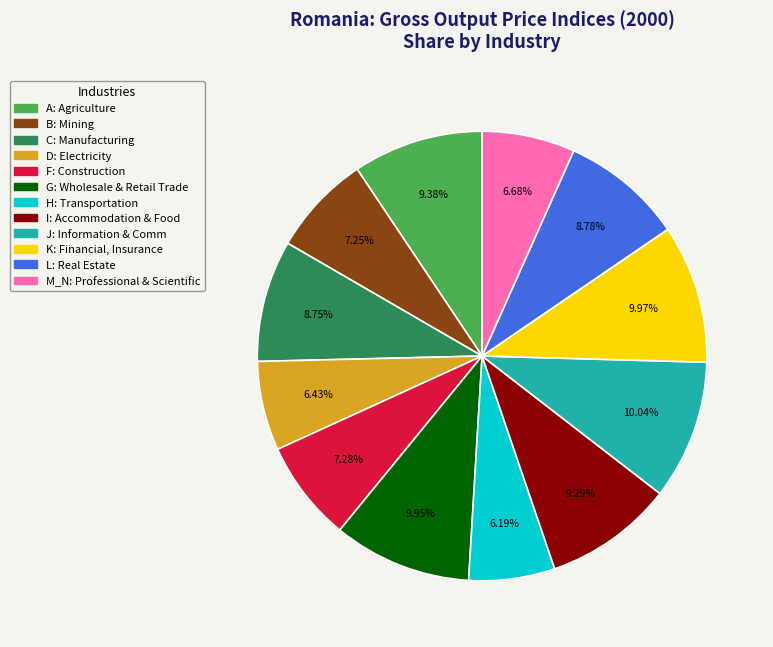

How many slices are in this pie chart?

12